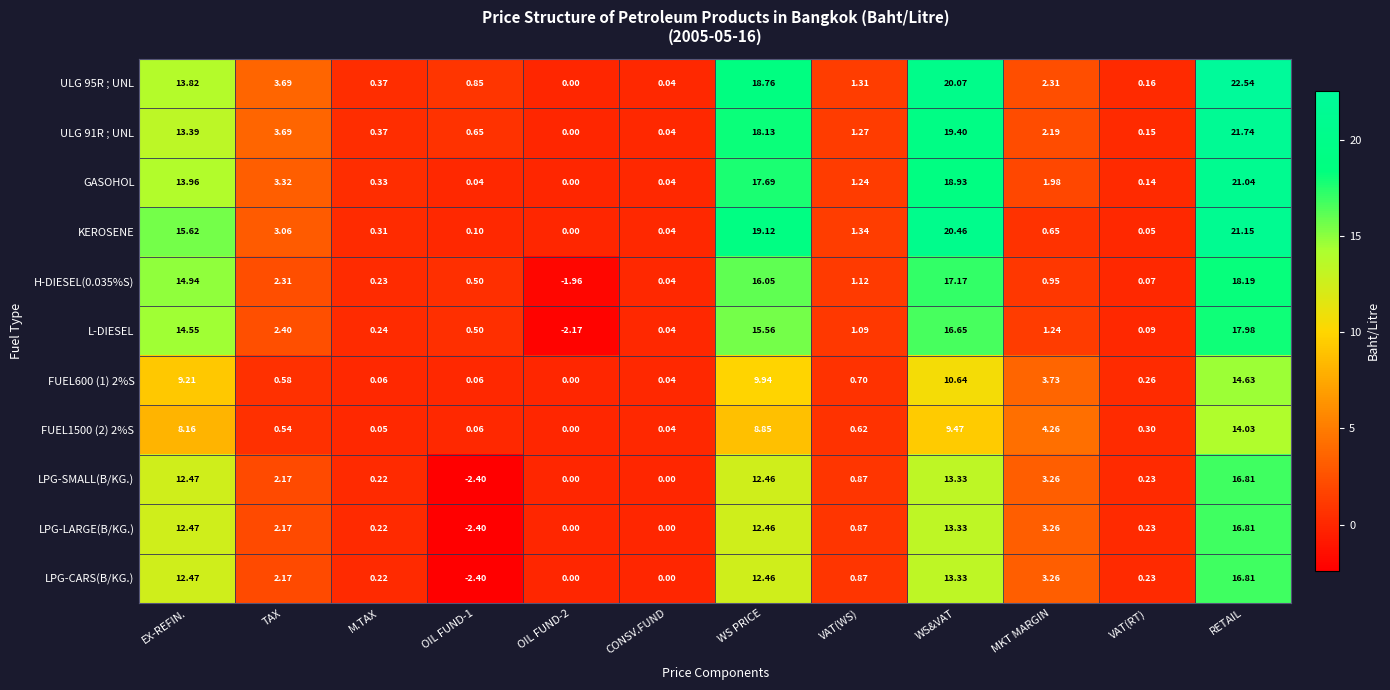

At which category is the sum across all series the highest?

RETAIL